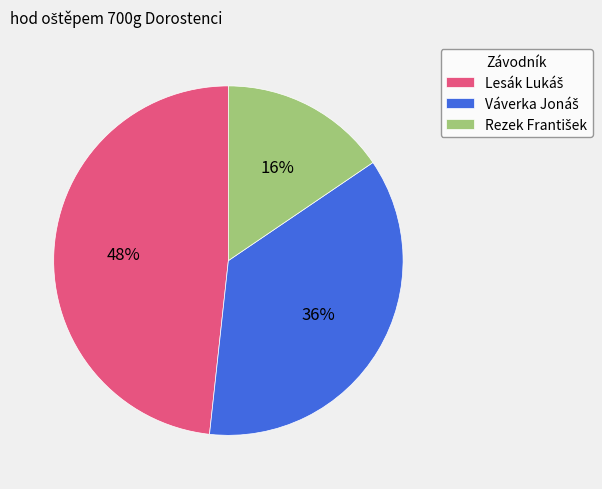

Does any single category account for the majority?

No